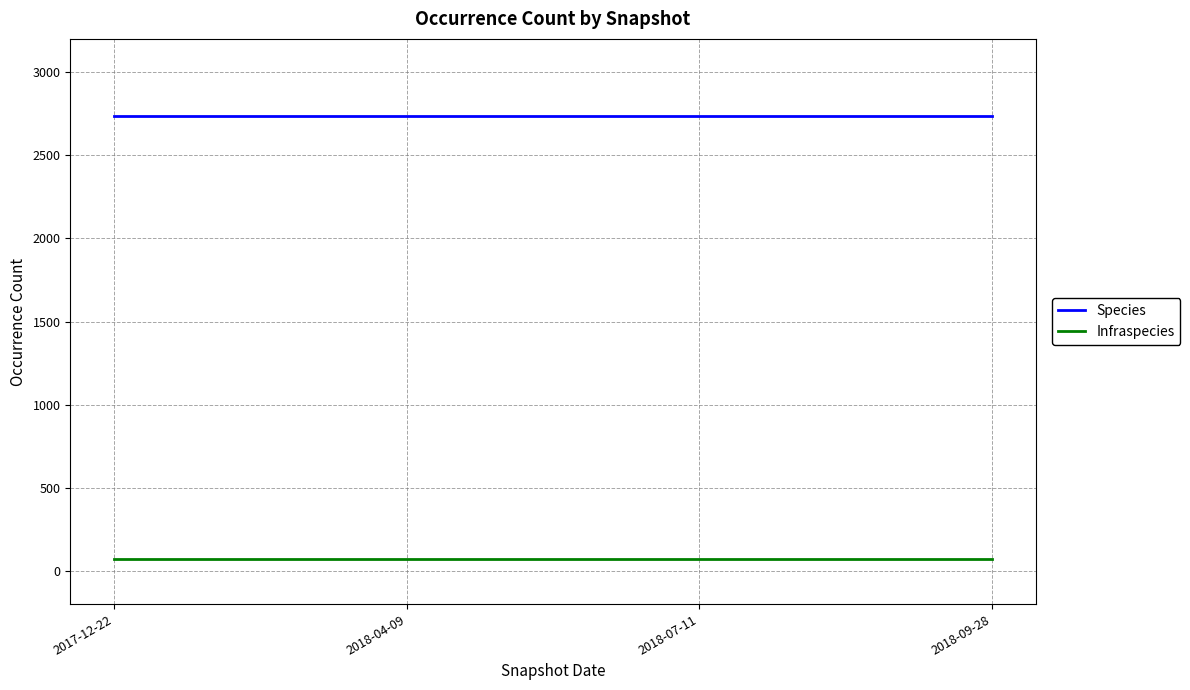

What is the spread (max minus min) of values at 2018-07-11?

2668